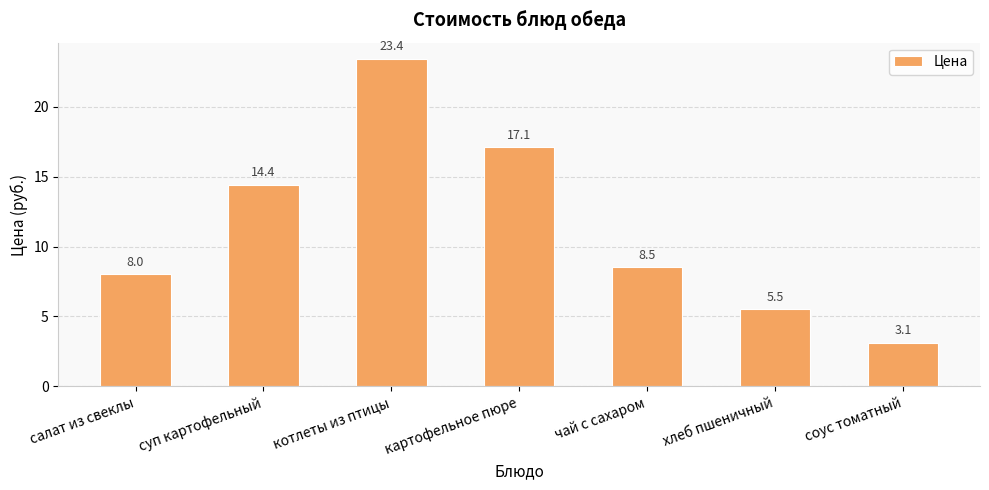

What is the value of the 6th bar from the left?

5.5